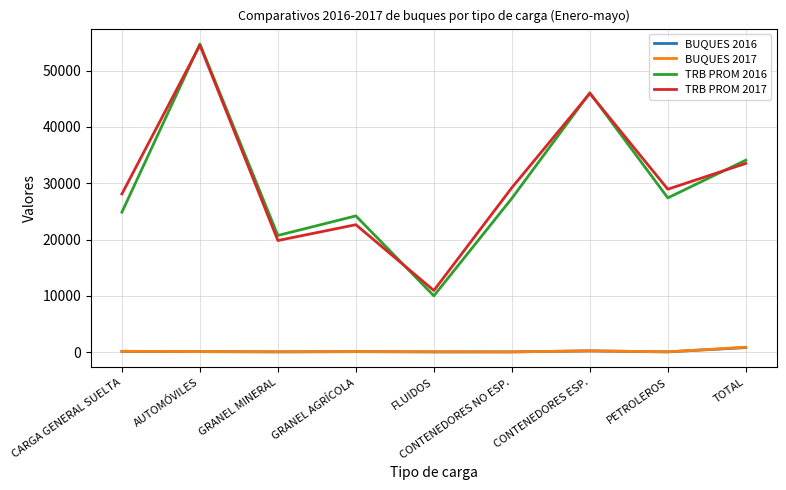

Is the value of TRB PROM 2016 at GRANEL MINERAL greater than the value of BUQUES 2016 at GRANEL AGRÍCOLA?

Yes